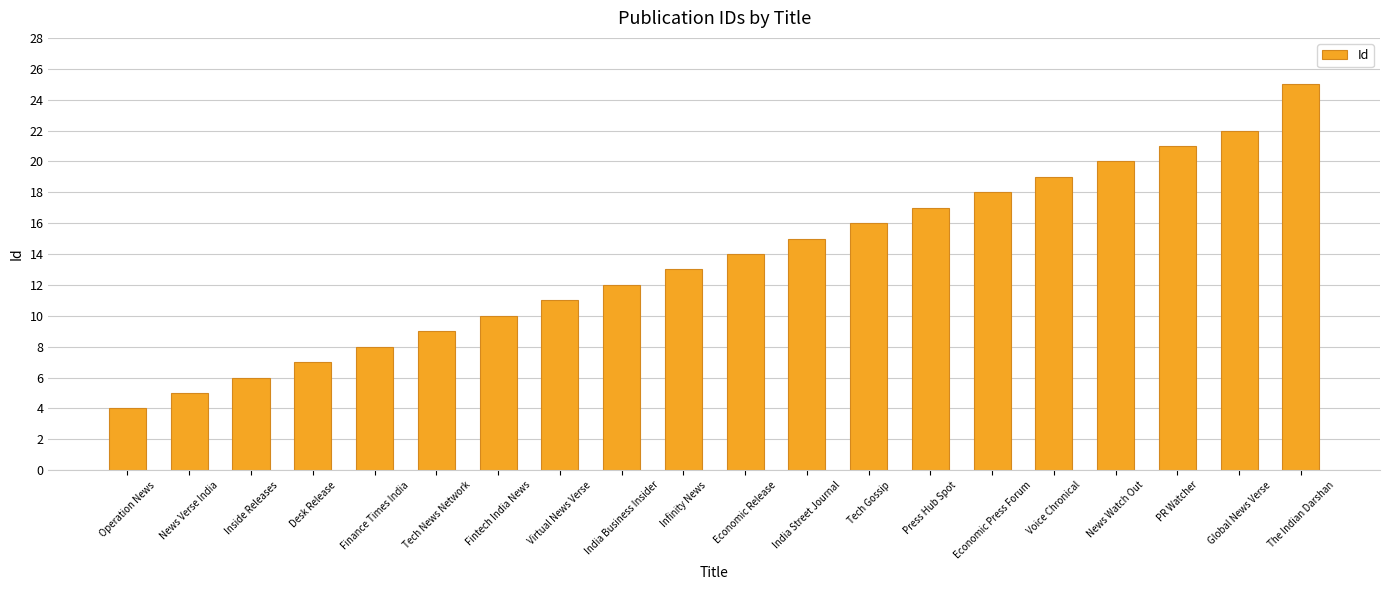

Is it true that the value at Tech Gossip is 21?

False